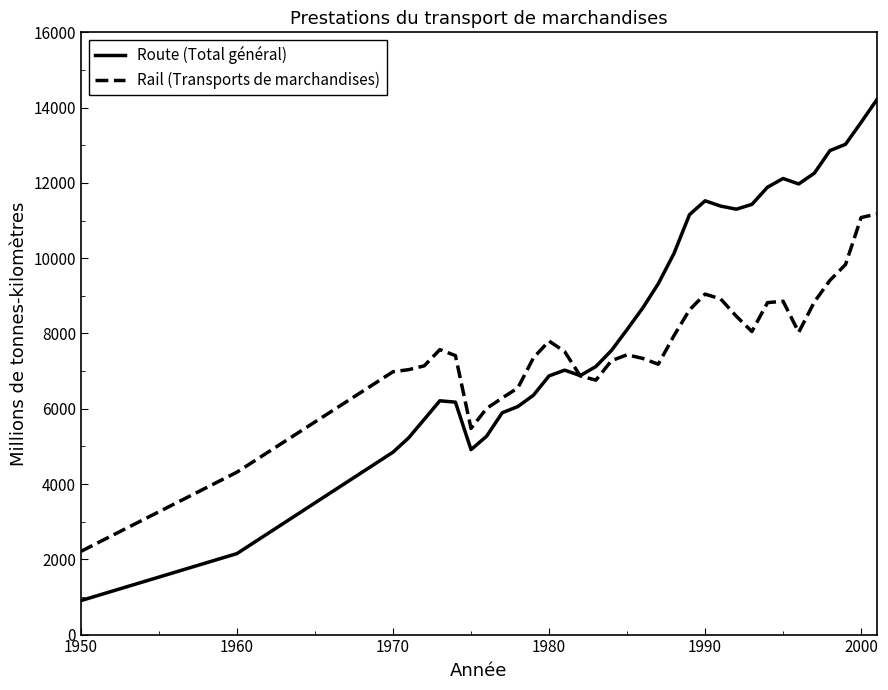

Which series has the largest total across all categories?

Route (Total général)